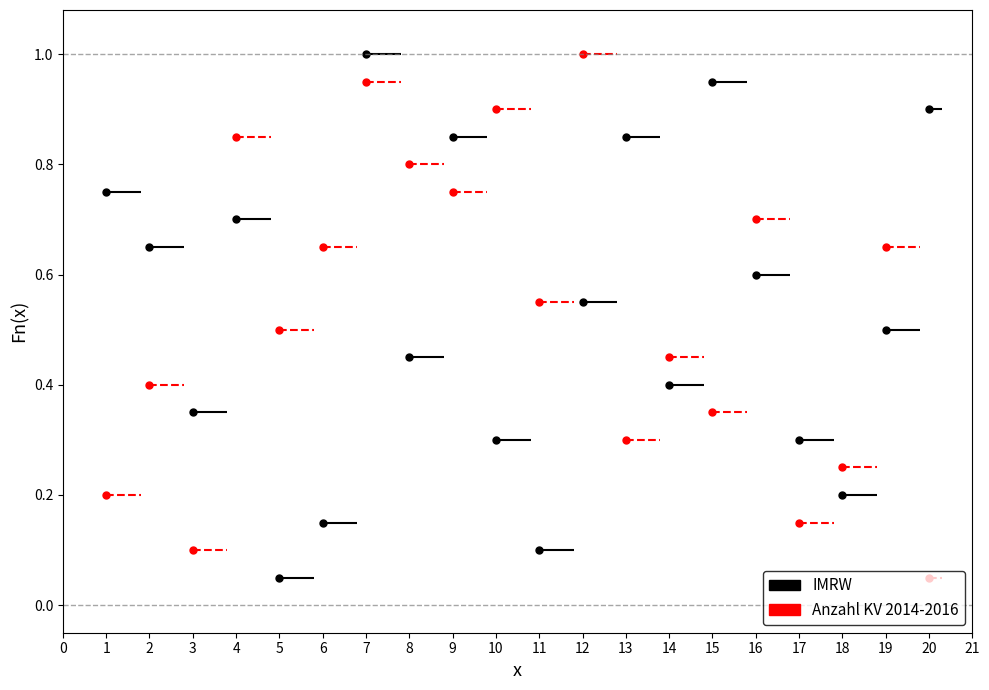

What is the sum of the IMRW values at 1 and 0?

1.5